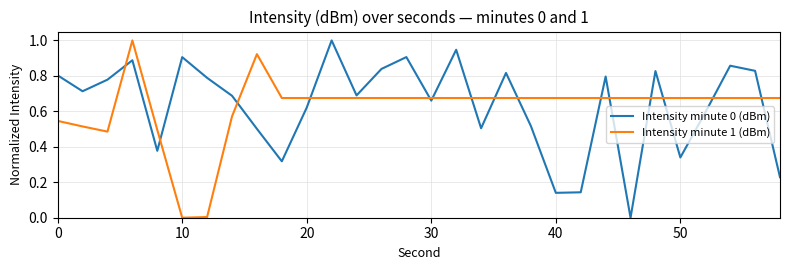

Which series ends up on top after the final intersection of Intensity minute 1 (dBm) and Intensity minute 0 (dBm)?

Intensity minute 1 (dBm)